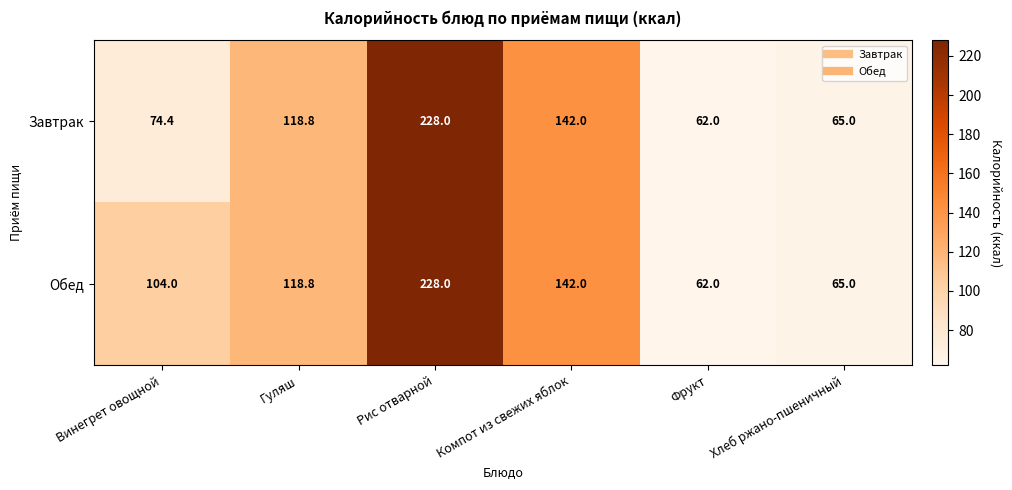

Which series has the largest total across all categories?

Обед